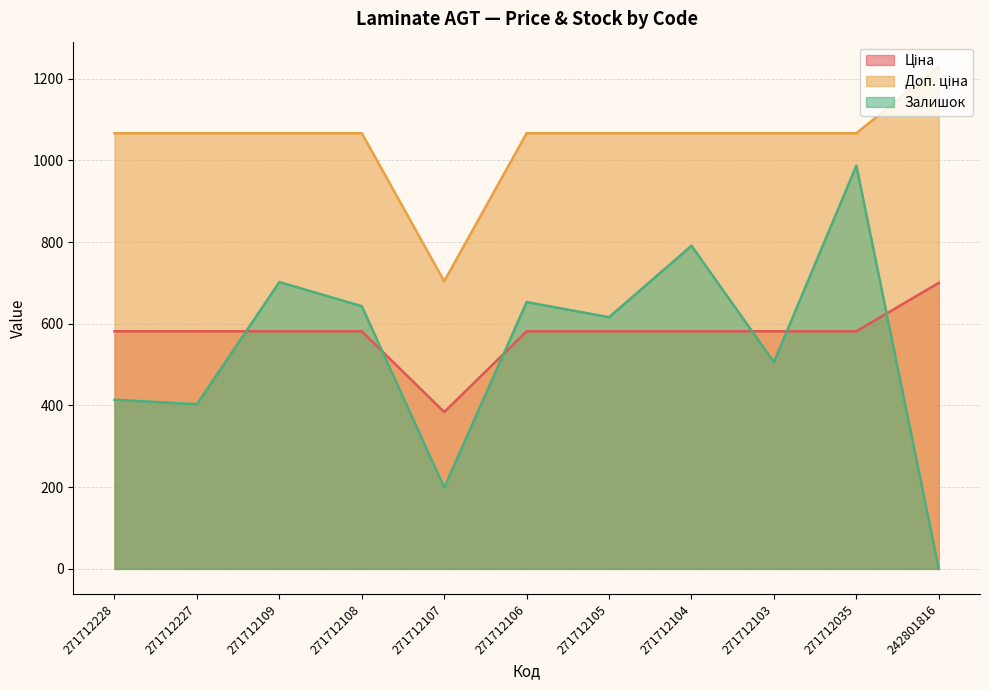

What is the approximate value of Доп. ціна at 271712228?

1066.3